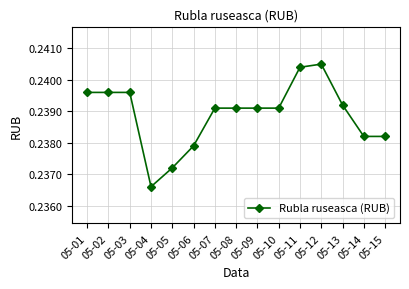

Is it true that the value at 05-01 is 0.3?

False